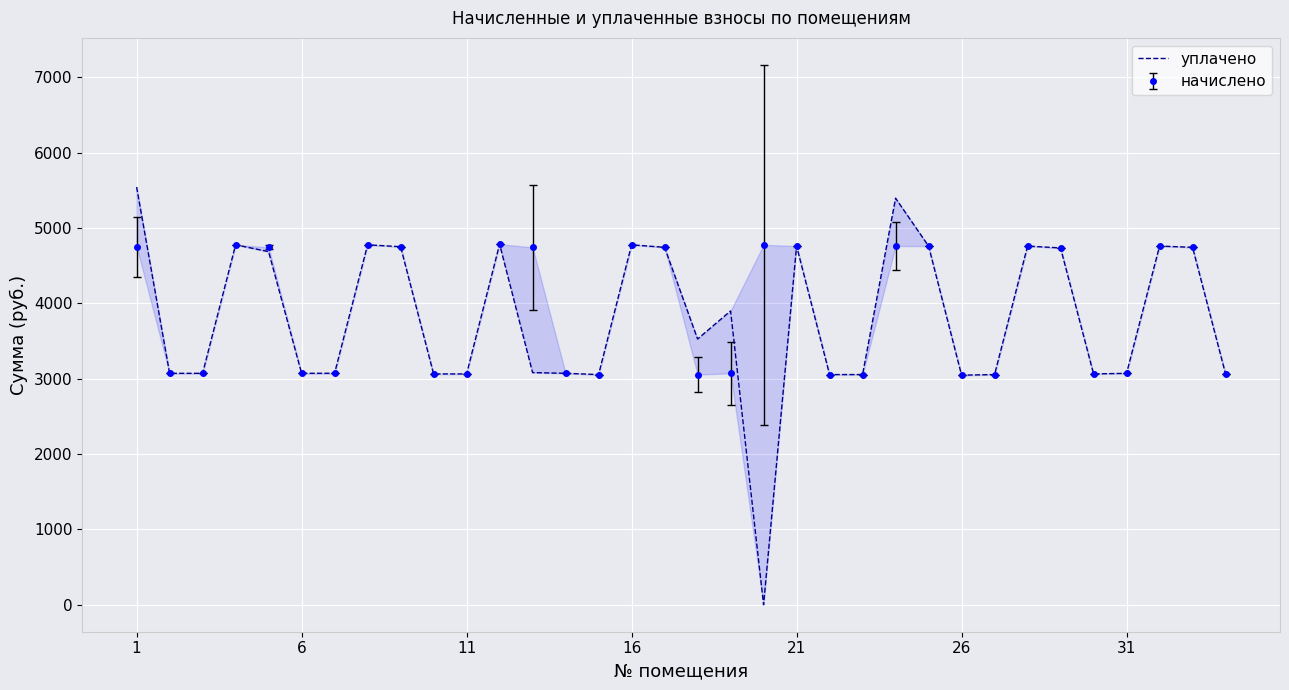

Where does the data first go above 3527?

1